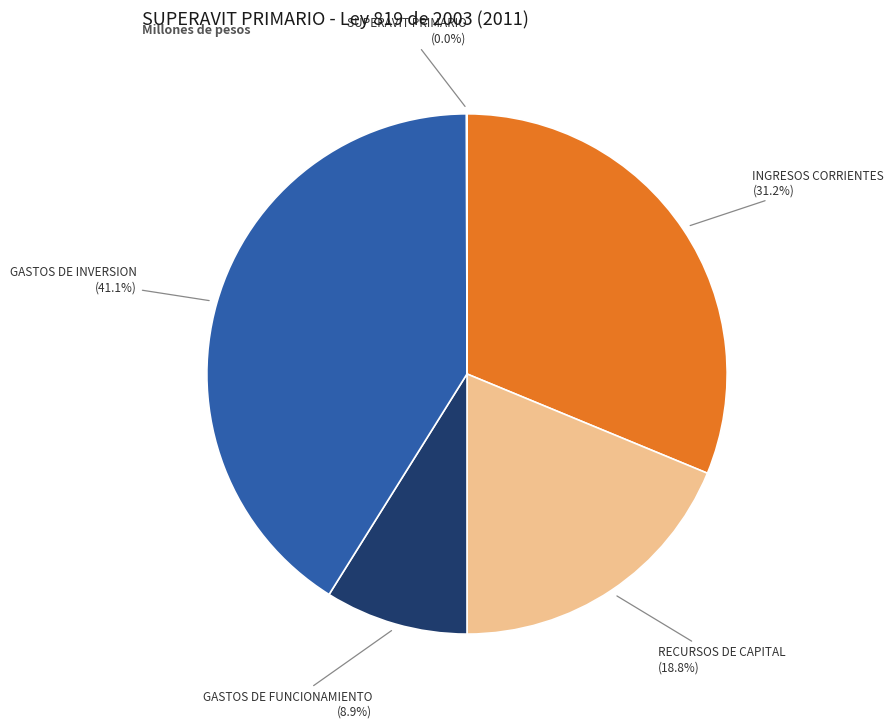

Is there a majority slice in this chart?

No